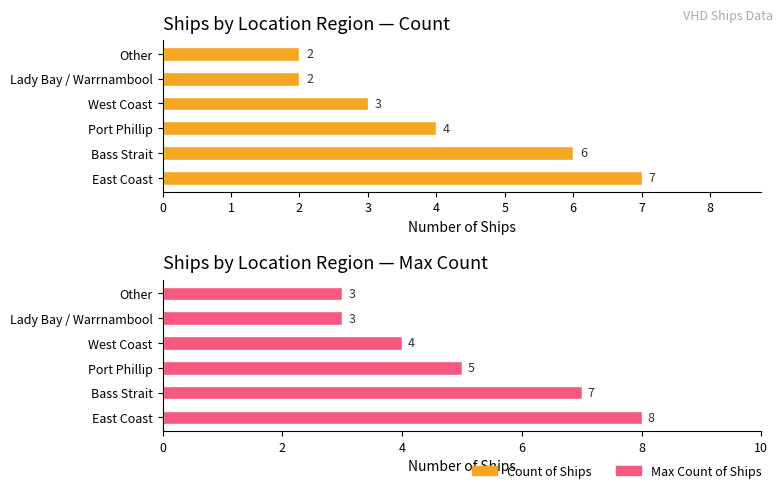

Which series has the largest total across all categories?

Max Count (+1 cumulative)